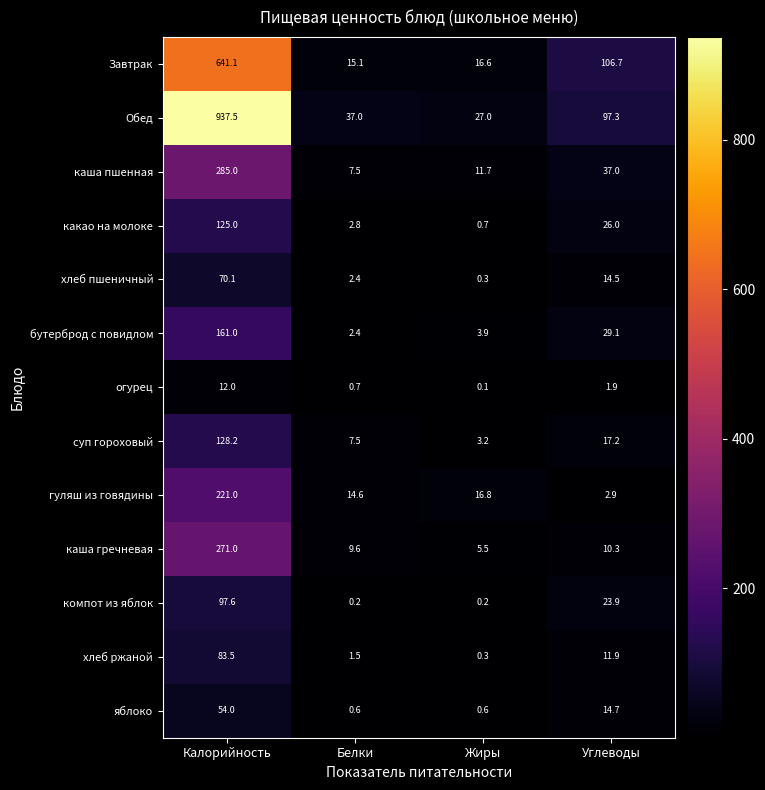

The value of суп гороховый at Углеводы is 17.2. True or false?

True